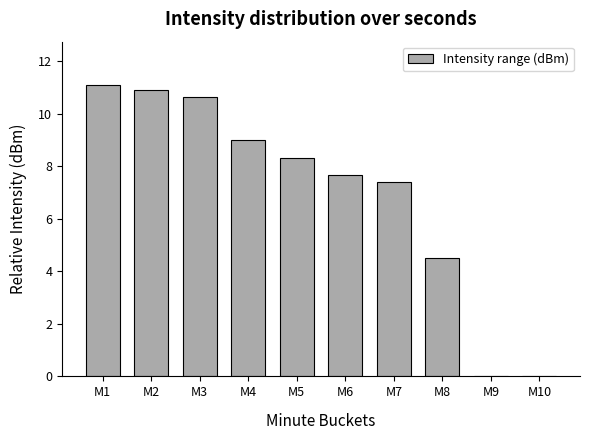

Is it true that the value at M4 is 14.9?

False